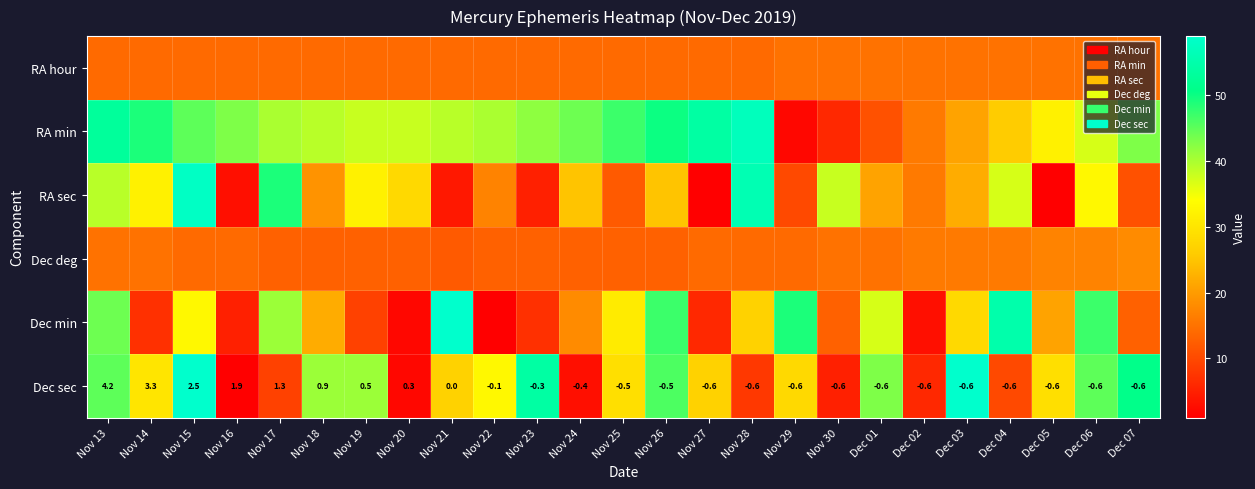

The Dec sec series shows 0.0 at Nov 21. True or false?

True